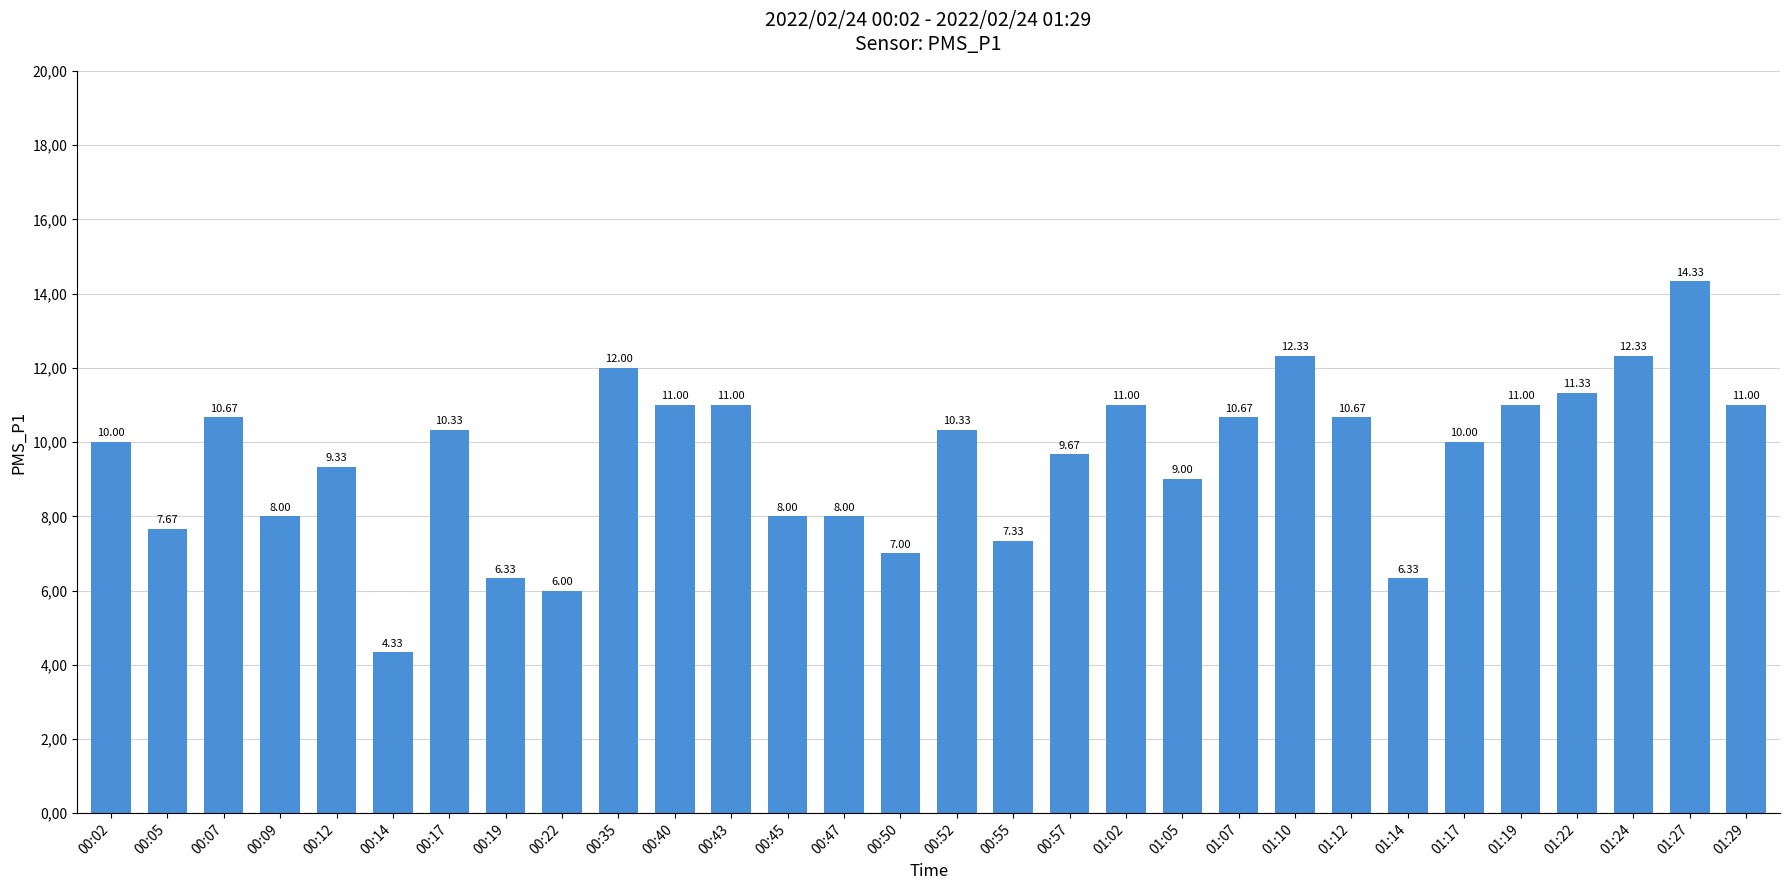

Between 00:50 and 00:14, which is larger?

00:50